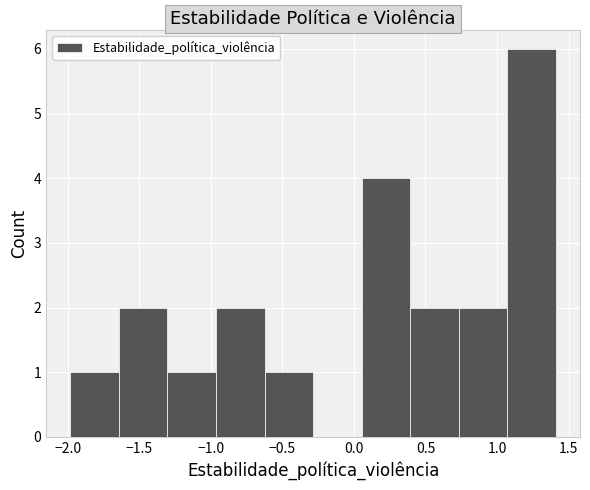

Reading left to right, transcribe this chart: for each bar, give the range it covers on the x-axis and its height. Neither the bar edges nor the heights are printed on the chart, so give them approximately, as read against the axes.

-2.00 to -1.65: 1
-1.65 to -1.30: 2
-1.30 to -0.95: 1
-0.95 to -0.60: 2
-0.60 to -0.30: 1
-0.30 to 0.05: 0
0.05 to 0.40: 4
0.40 to 0.75: 2
0.75 to 1.05: 2
1.05 to 1.40: 6